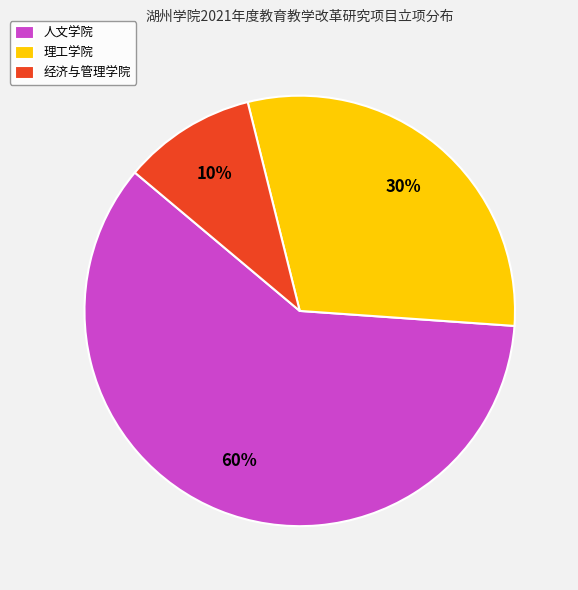

Is the sum of 理工学院 and 人文学院 greater than half?

Yes